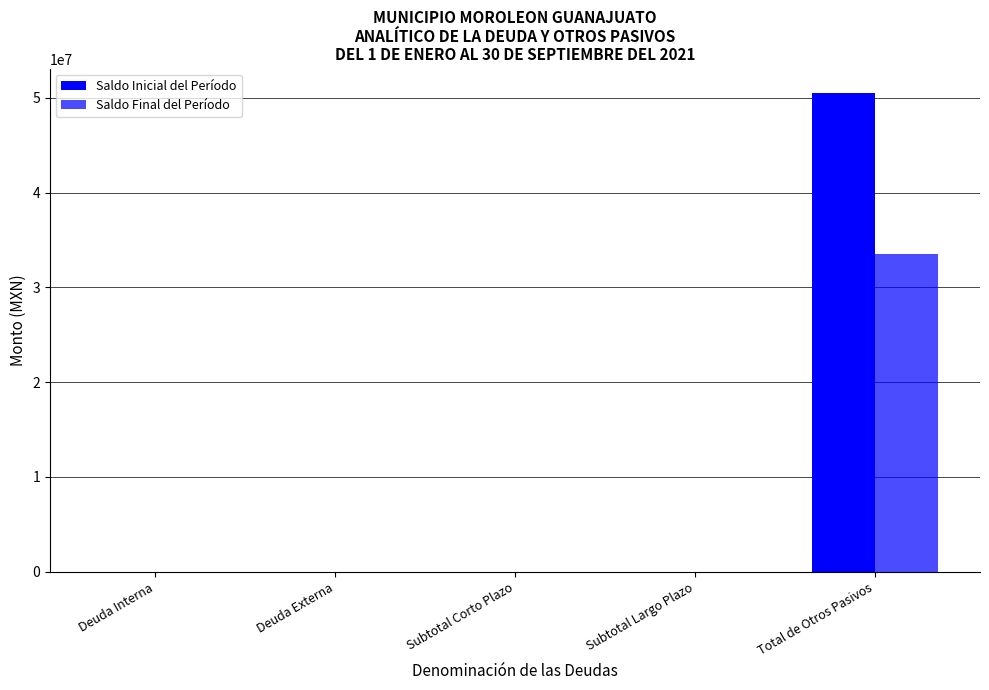

List the series in order of their peak value, lowest first.

Saldo Final del Período, Saldo Inicial del Período